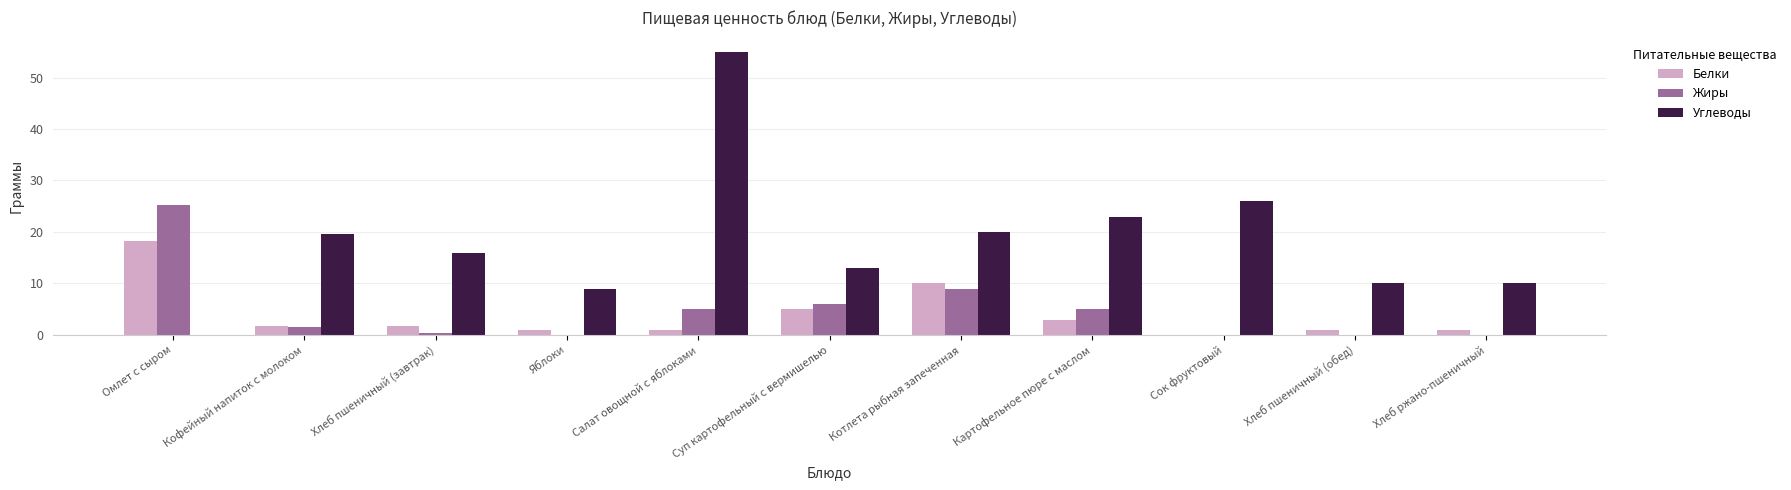

The Углеводы series shows 38.2 at Сок фруктовый. True or false?

False